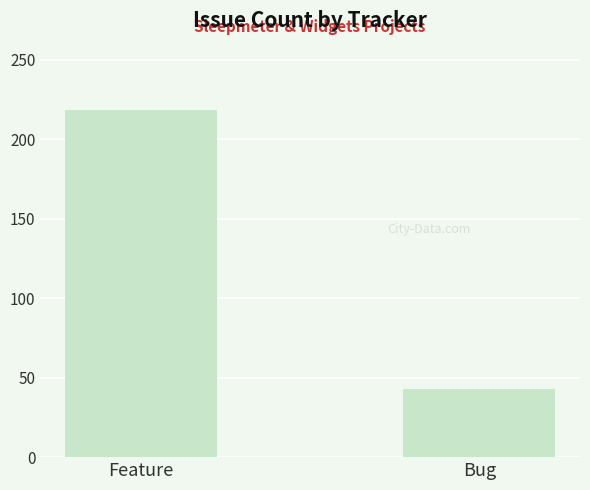

Reading left to right, extract all data points from this chart.

218	43